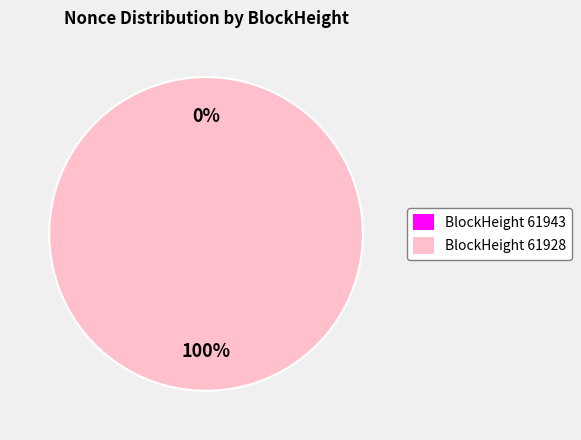

Between 61943 and 61928, which is larger?

61928